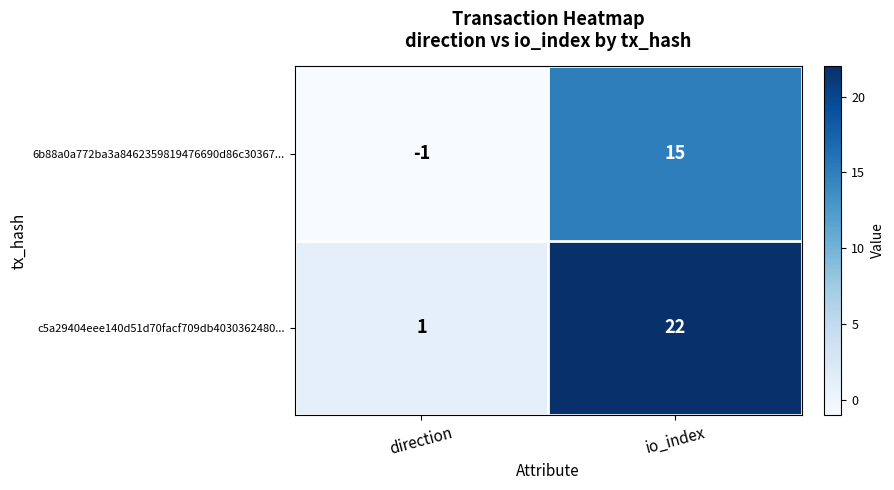

What is the difference between the maximum and minimum values in the c5a29404eee140d51d70facf709db4030362480... series?

21